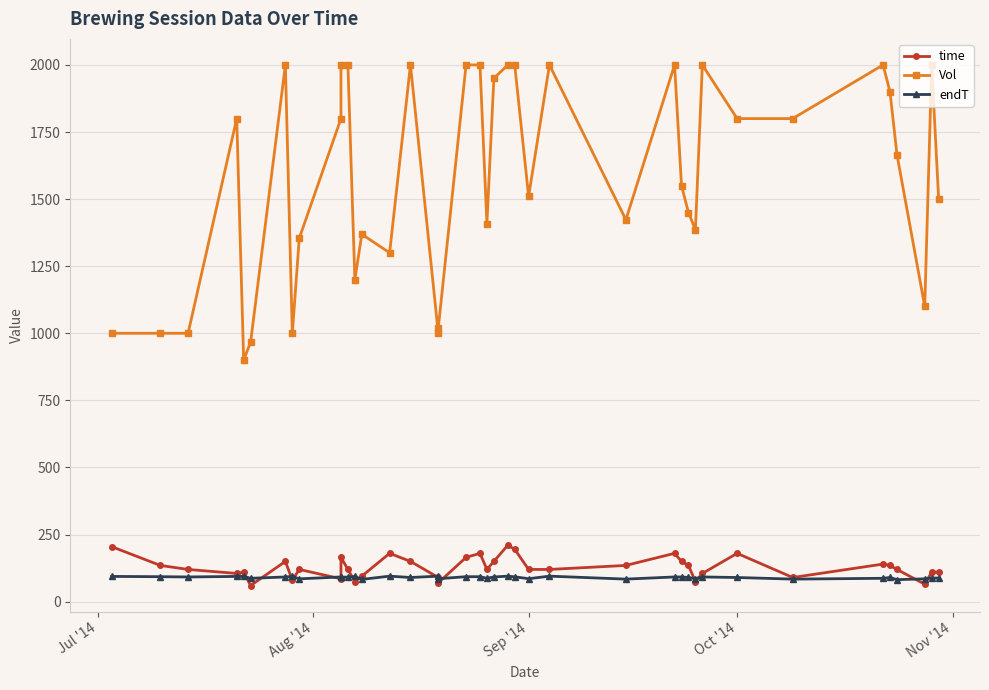

True or false: Vol and time intersect in this chart.

False